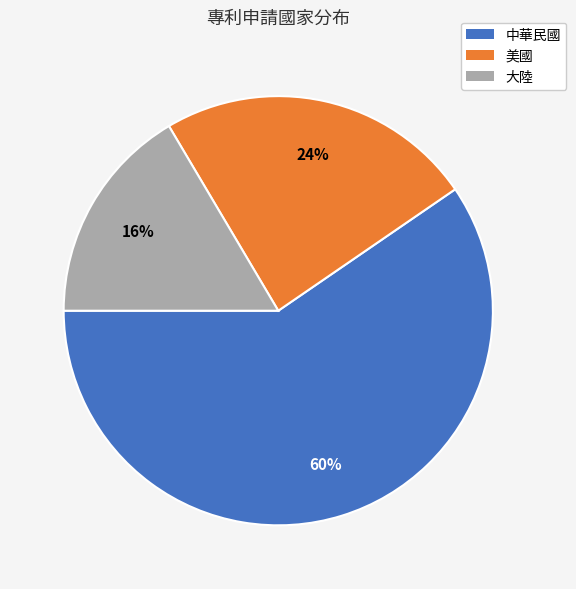

Combined, do 中華民國 and 大陸 account for over 50%?

Yes